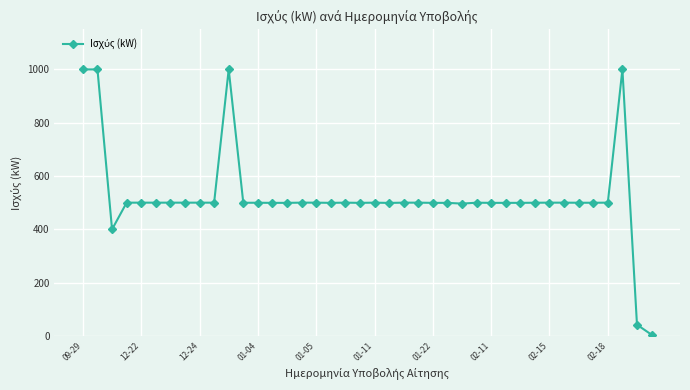

What is the value of the 28th point from the left?

499.8